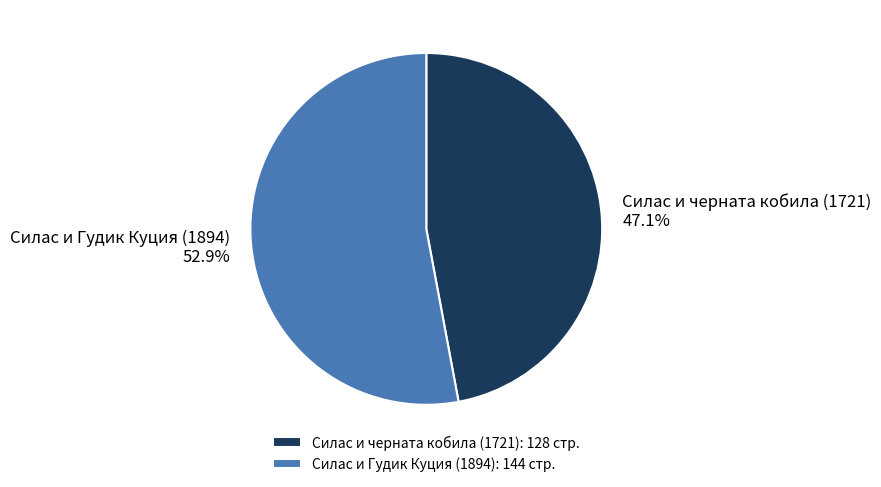

What percentage is NOT represented by Силас и Гудик Куция (1894)?

47.1%